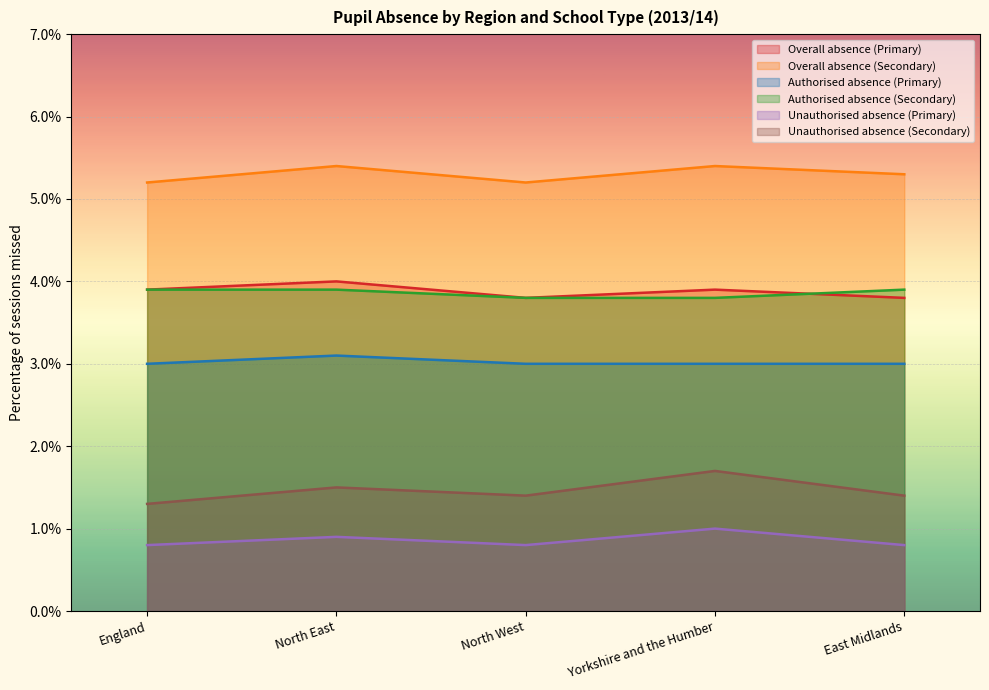

Between East Midlands and North West, which is larger?

East Midlands